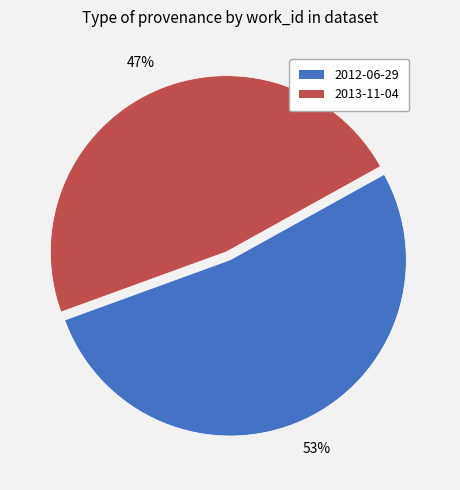

To the nearest percent, what portion does 2012-06-29 represent?

53%